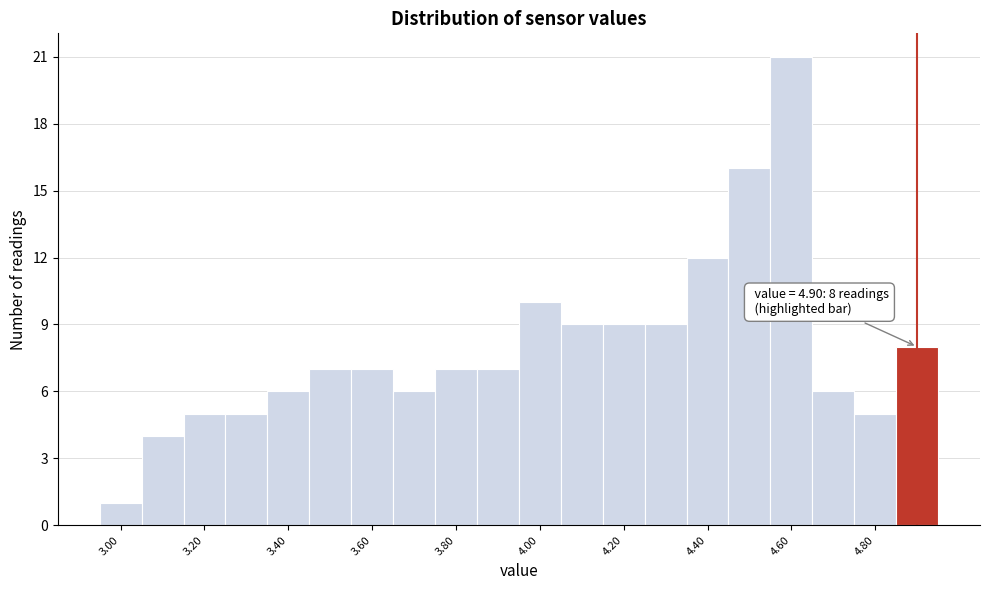

Over which range of the x-axis is the bar tallest?

4.55 to 4.65